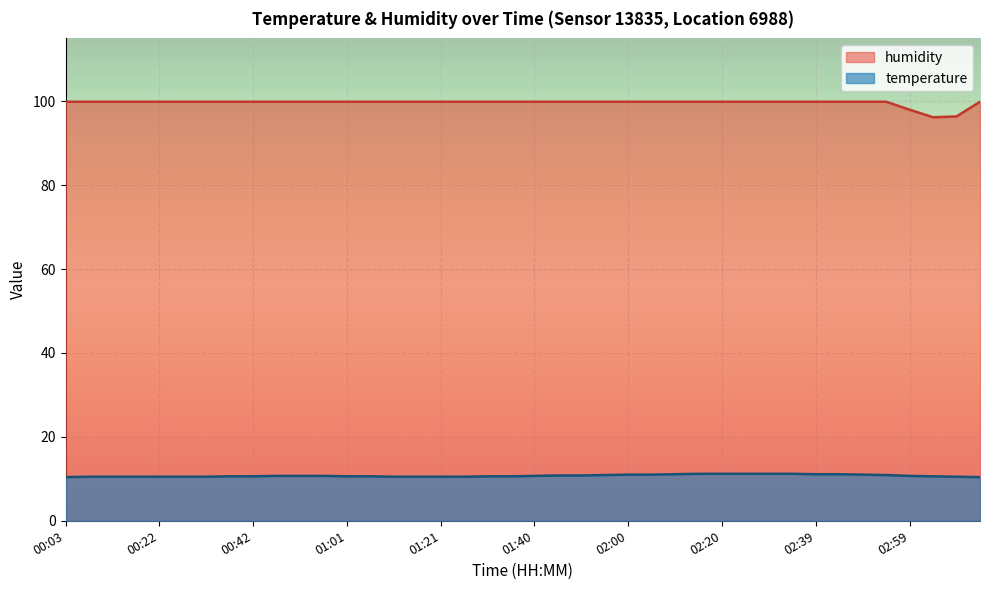

What position from the right is 02:39?

8